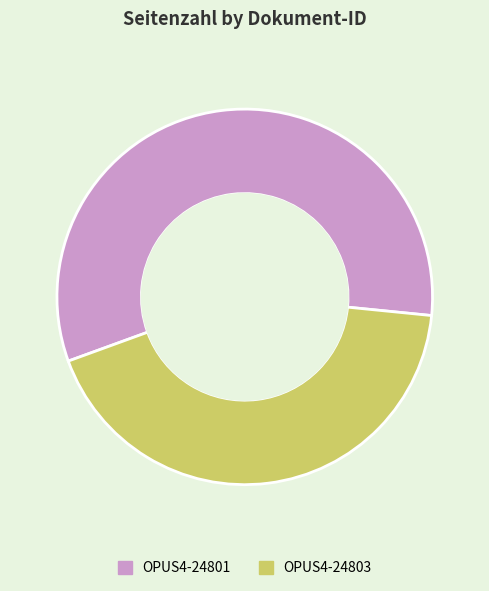

Which has a higher value, OPUS4-24803 or OPUS4-24801?

OPUS4-24801